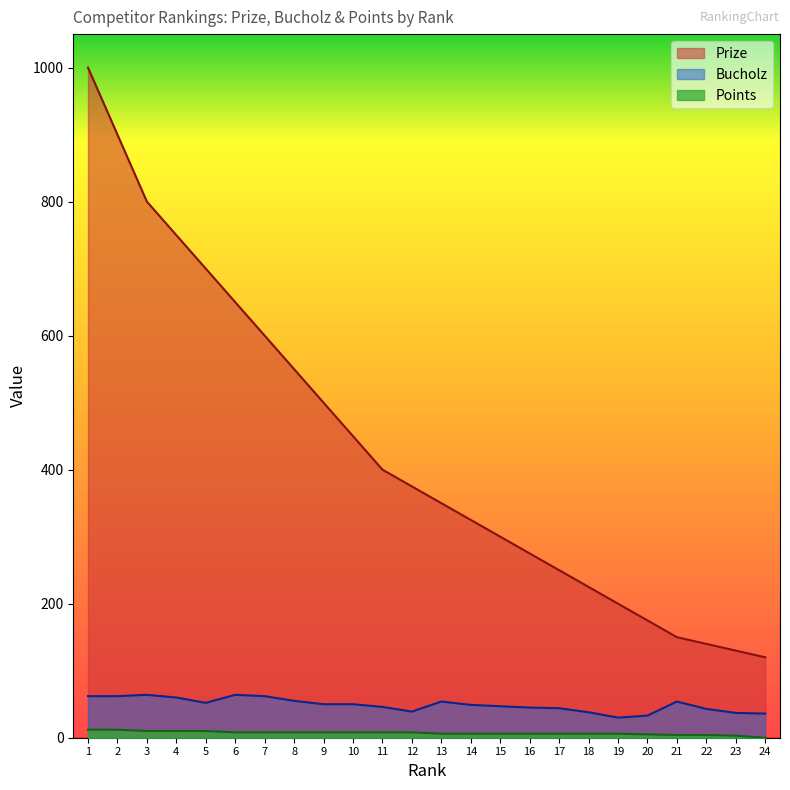

Reading left to right, transcribe all the data shown in this chart.

Prize: 1000	900	800	750	700	650	600	550	500	450	400	375	350	325	300	275	250	225	200	175	150	140	130	120
Bucholz: 62	62	64	60	52	64	62	55	50	50	46	39	54	49	47	45	44	38	30	33	54	43	37	36
Points: 12	12	10	10	10	8	8	8	8	8	8	8	6	6	6	6	6	6	6	5	4	4	3	0